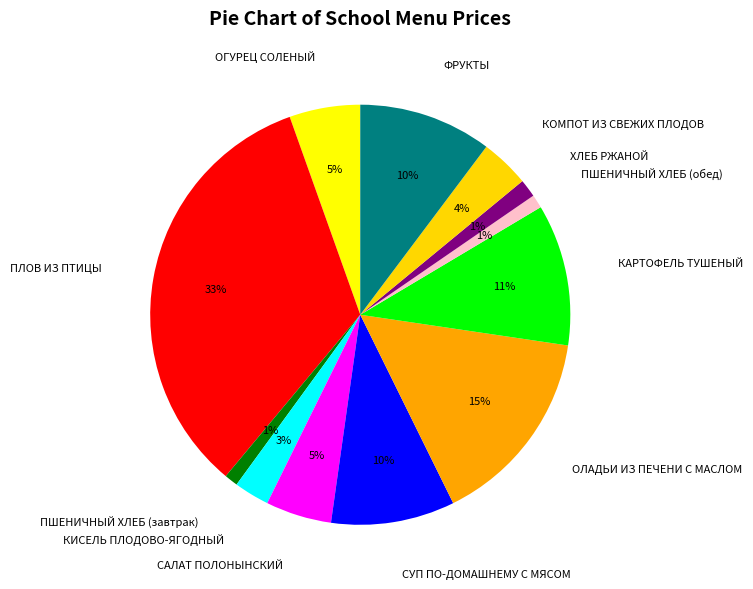

To the nearest percent, what is the difference between the largest and smallest slice percentages?

32%